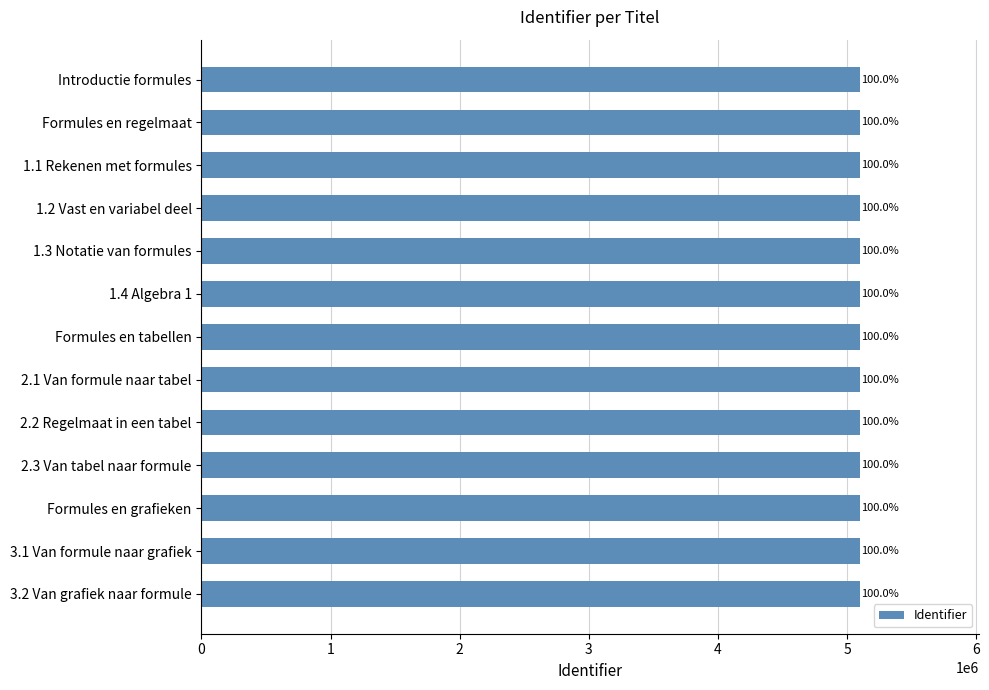

Are the bars horizontal?

Yes